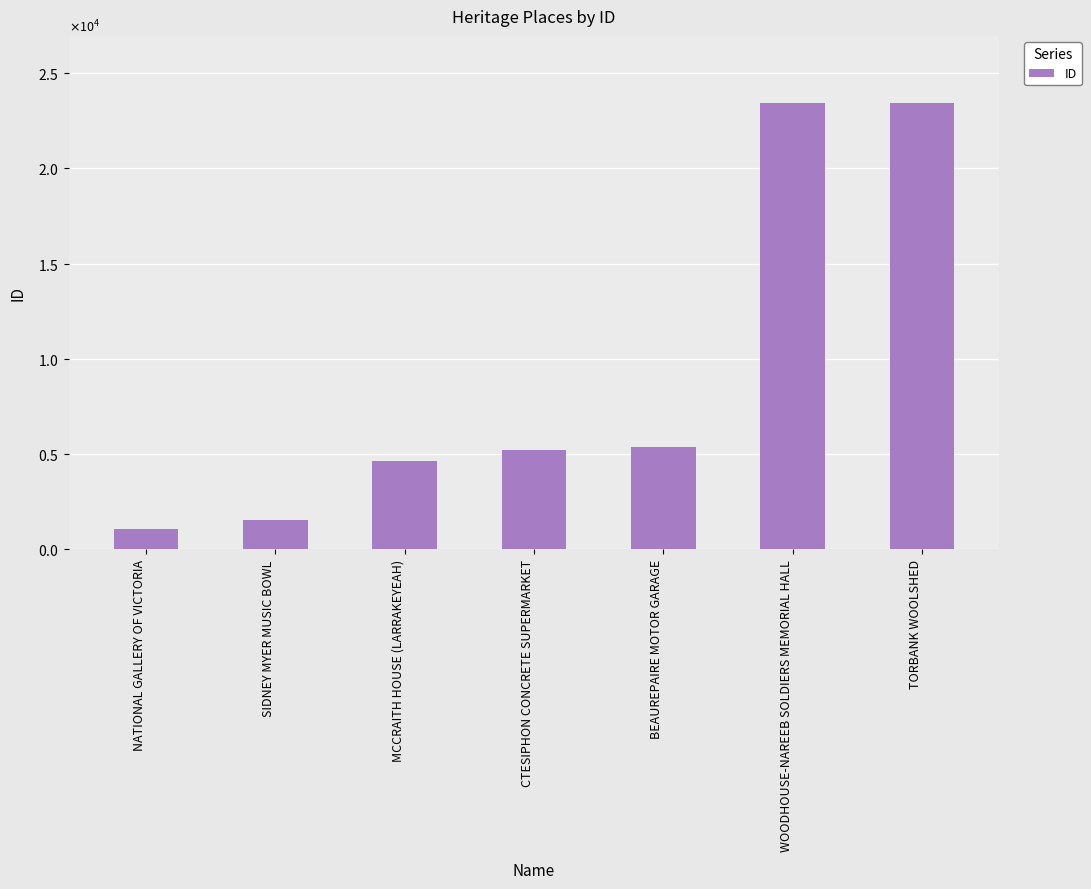

The chart shows a value of 4654 at MCCRAITH HOUSE (LARRAKEYEAH). True or false?

True